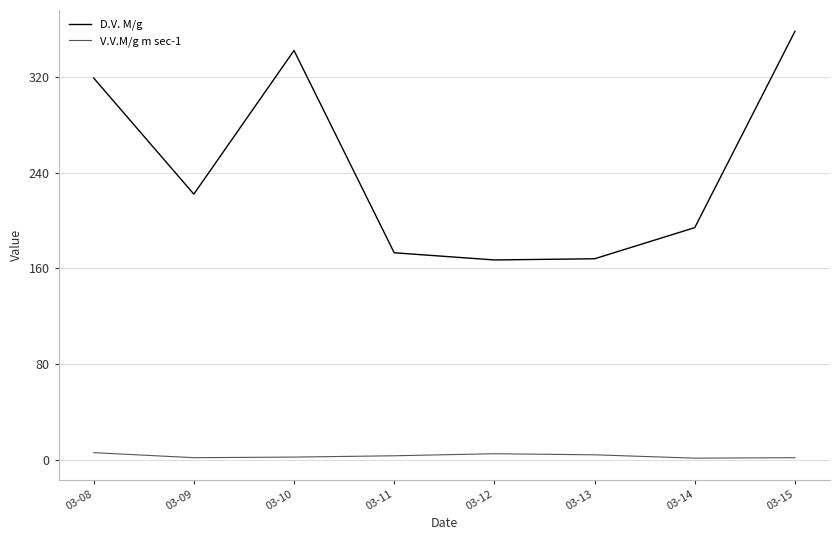

Where is the first local minimum for D.V. M/g?

03-09